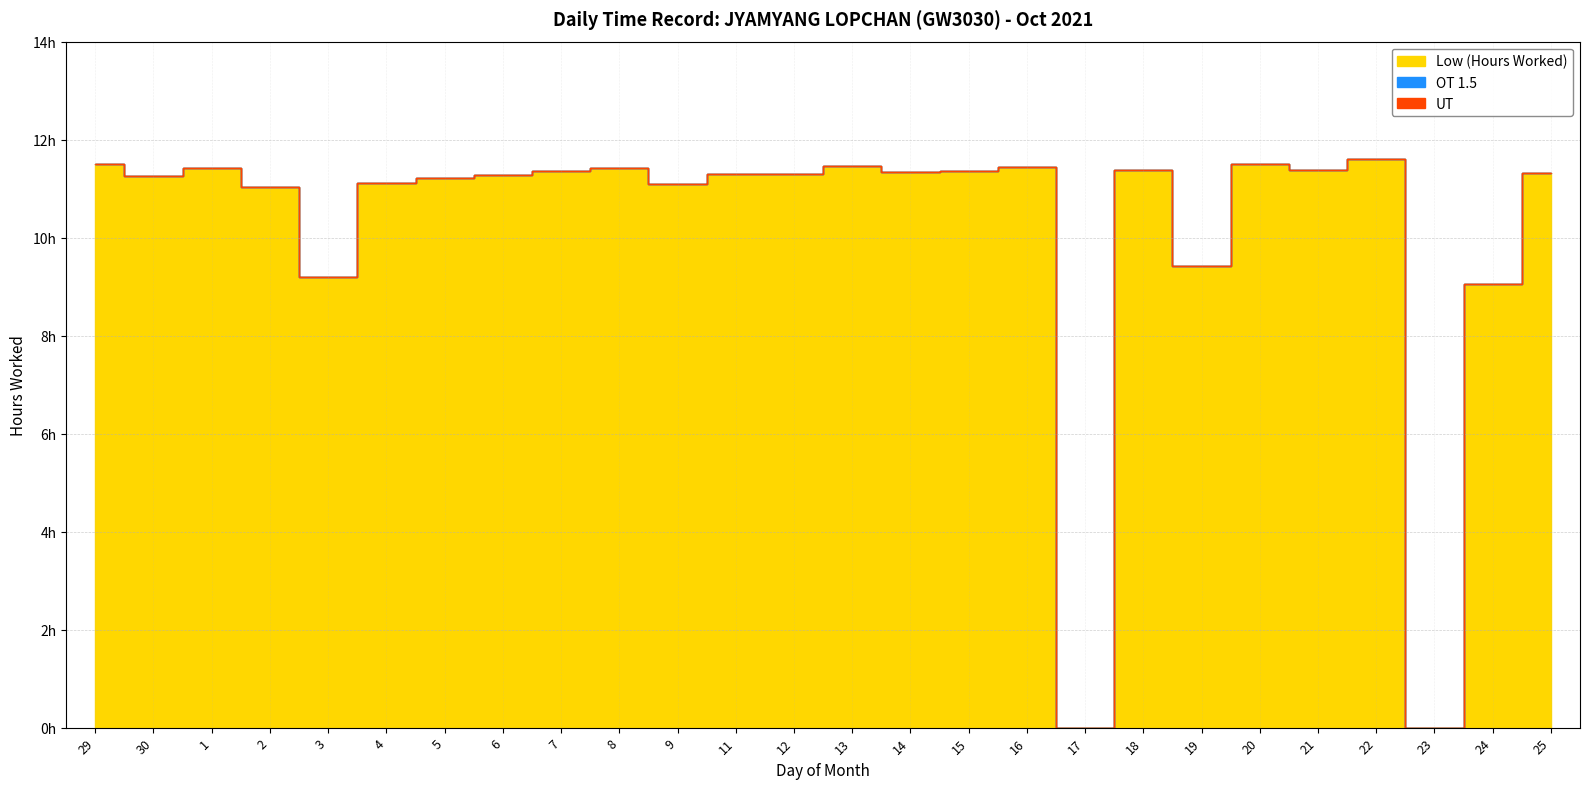

True or false: UT has more than 1 points higher than both neighbors.

False